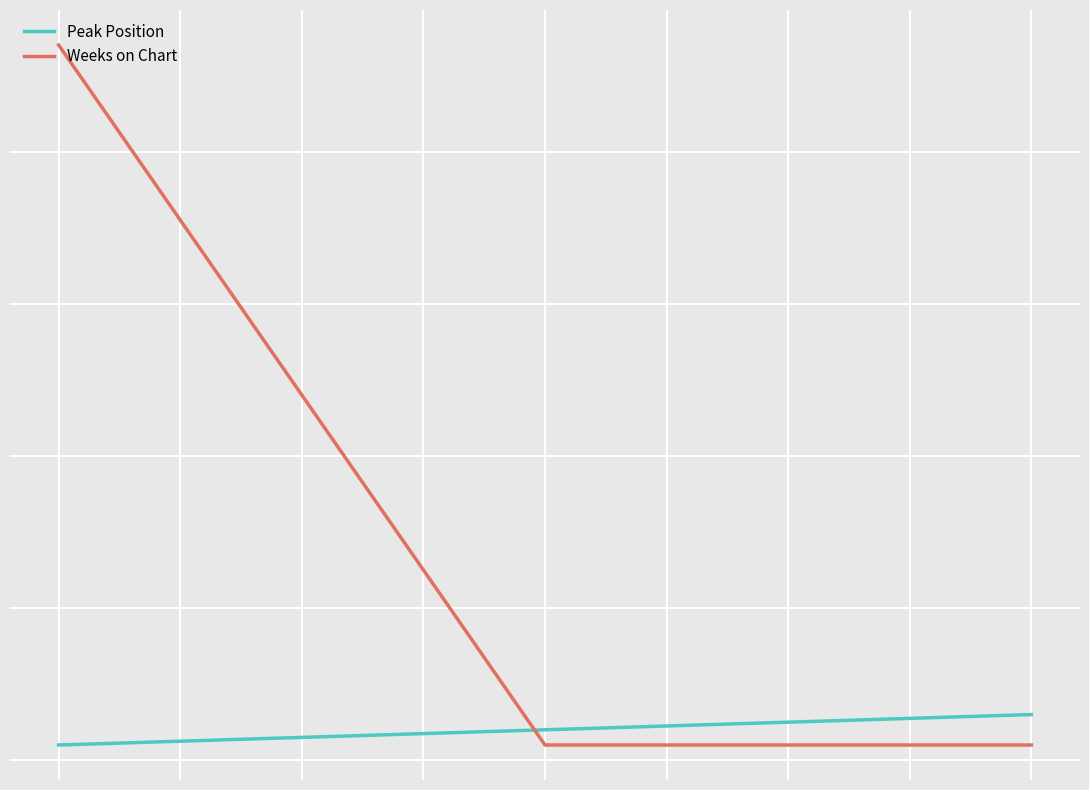

Is this an area chart (filled region under the line)?

No